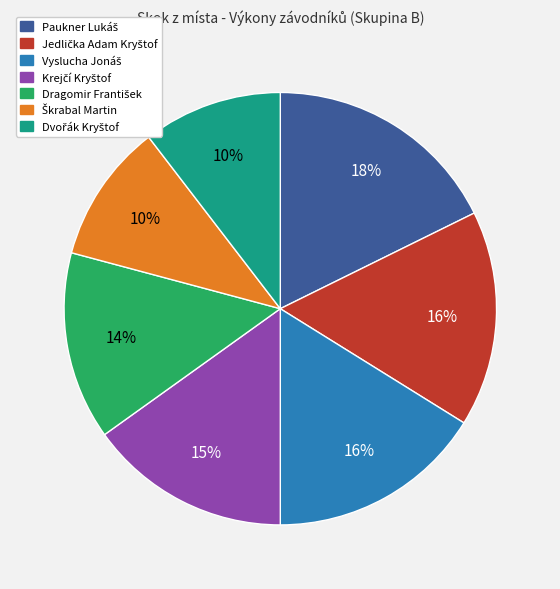

Is there a majority slice in this chart?

No